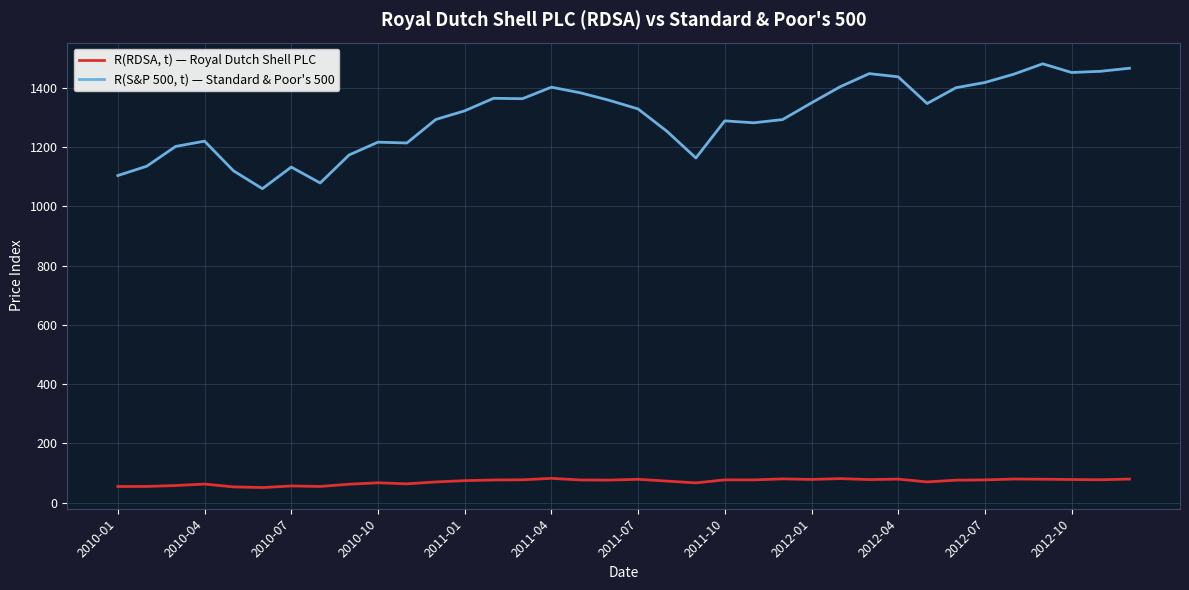

What is the difference between the maximum and minimum values in the R(RDSA, t) — Royal Dutch Shell PLC series?

31.1